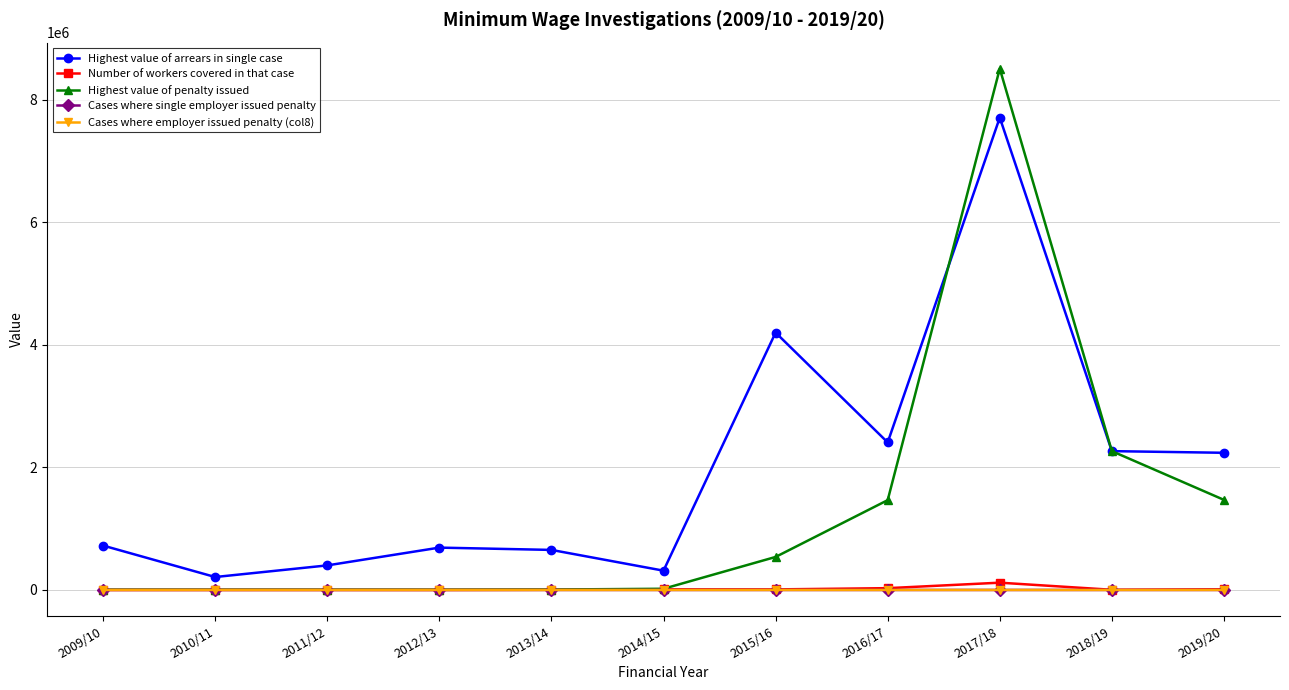

Which series has the widest spread of values?

Highest value of penalty issued